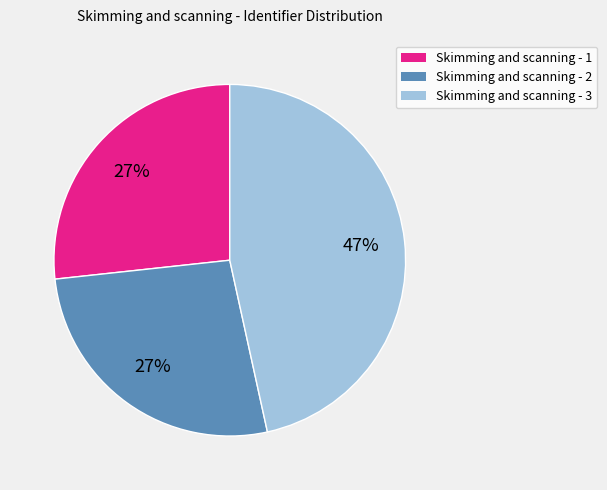

True or false: Skimming and scanning - 2 accounts for 27% of the total.

True